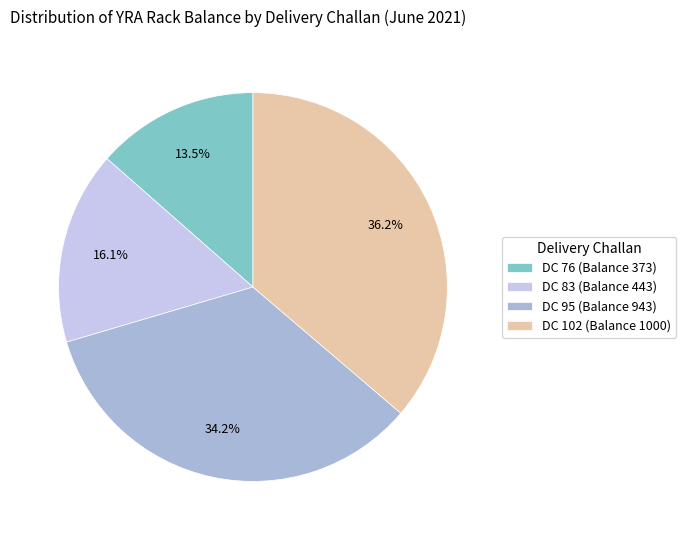

True or false: DC 95 (Balance 943) accounts for 34% of the total.

True